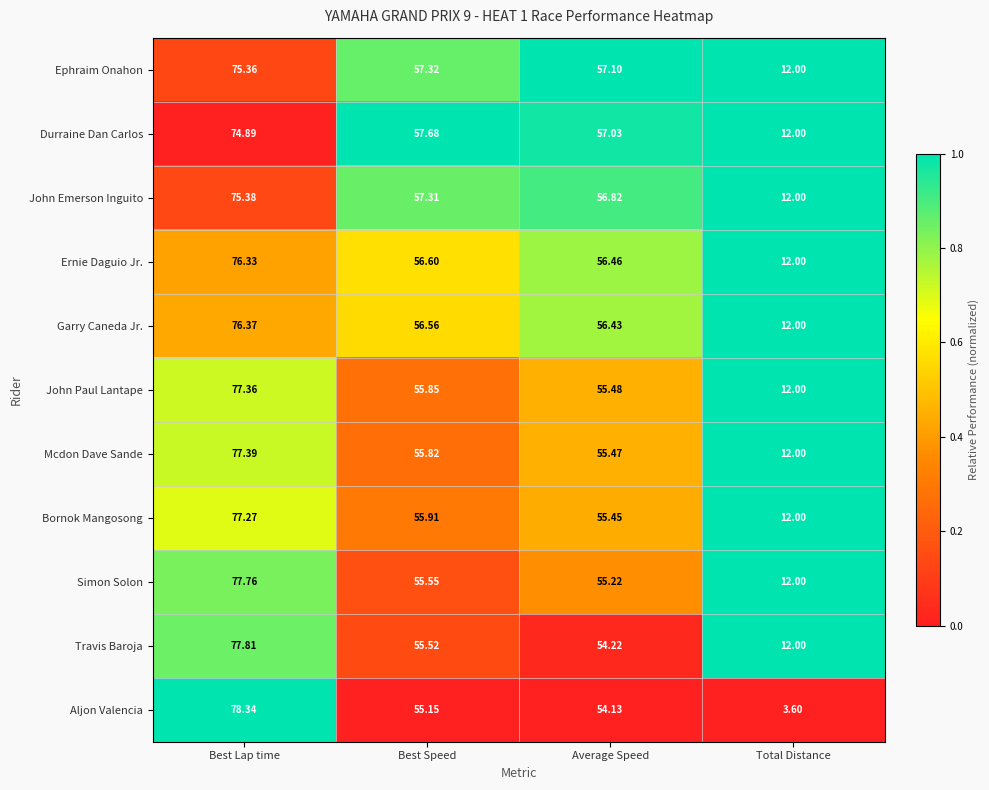

List the labels in order of Garry Caneda Jr. value, smallest first.

Total Distance, Average Speed, Best Speed, Best Lap time